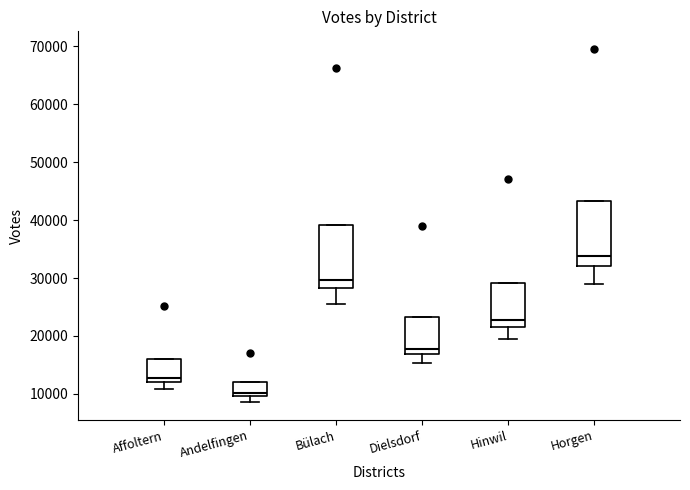

Reading left to right, transcribe this box plot: for each box, give where its median line is, the range the box spans, and where its two whiskers end, as read against the y-axis. The values are not printed on the chart, so give them approximately, as read against the axis.

Affoltern: median 13000, box 12000 to 16000, whiskers 11000 to 16000
Andelfingen: median 10000 (just above the box's lower edge), box 10000 to 12000, whiskers 9000 to 12000
Bülach: median 30000, box 28000 to 39000, whiskers 26000 to 39000
Dielsdorf: median 18000, box 17000 to 23000, whiskers 15000 to 23000
Hinwil: median 23000, box 22000 to 29000, whiskers 19000 to 29000
Horgen: median 34000, box 32000 to 43000, whiskers 29000 to 43000